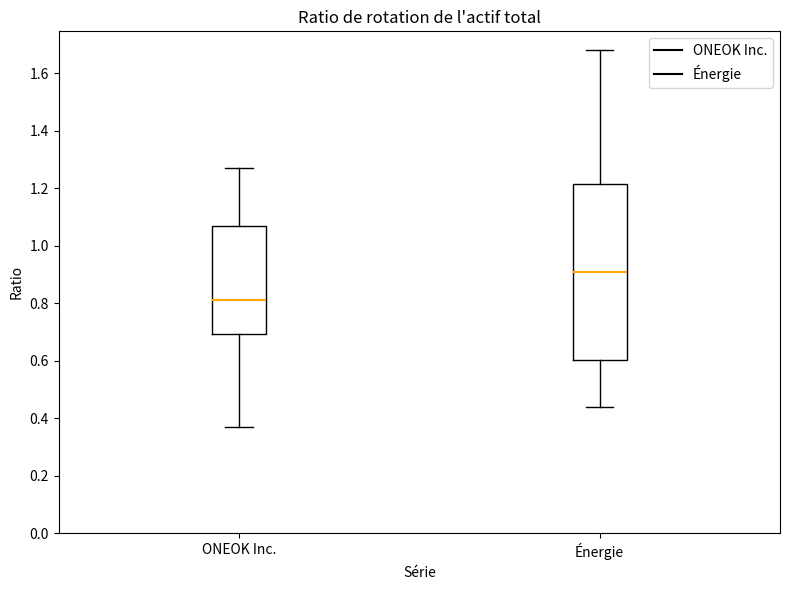

Reading left to right, read every box against the y-axis: the position of its median line, the range the box covers, and the ends of its whiskers. The values are not printed on the chart, so give them approximately, as read against the axis.

ONEOK Inc.: median 0.82, box 0.70 to 1.08, whiskers 0.38 to 1.28
Énergie: median 0.92, box 0.60 to 1.22, whiskers 0.44 to 1.68